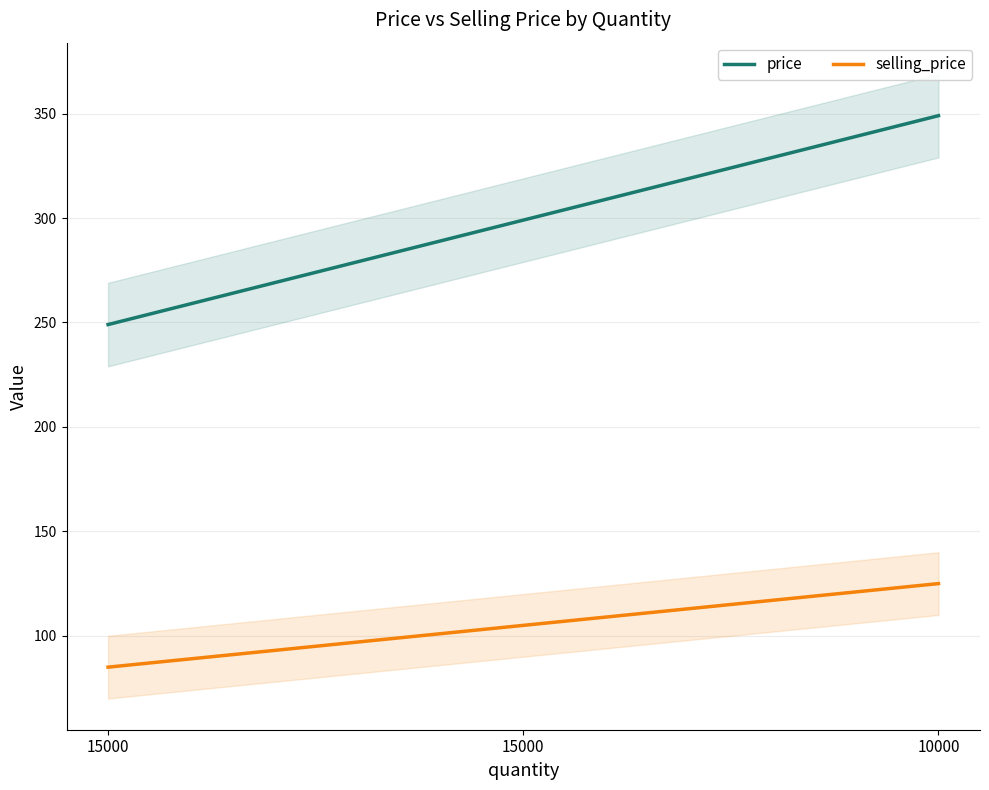

Which series has the largest total across all categories?

price